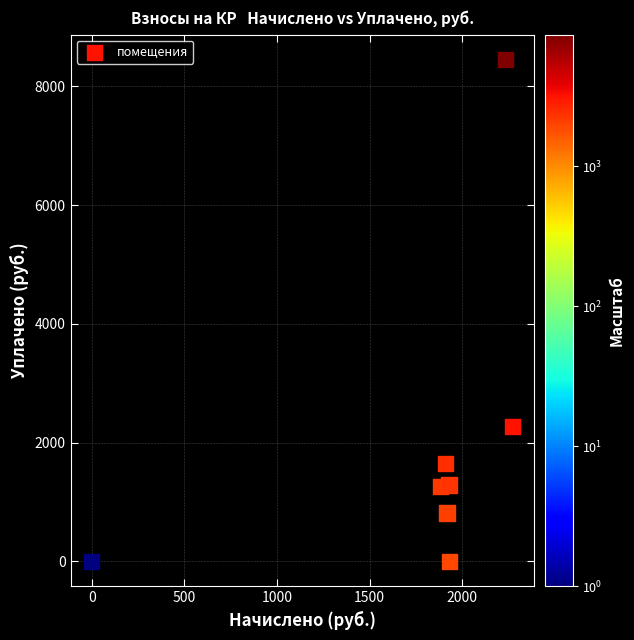

What Y value in the scatter plot is closest to 4224?

2272.9